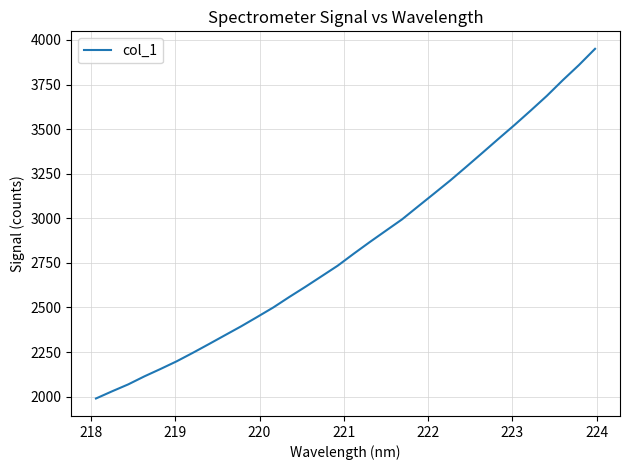

What is the difference between the second highest and minimum values?

1869.8